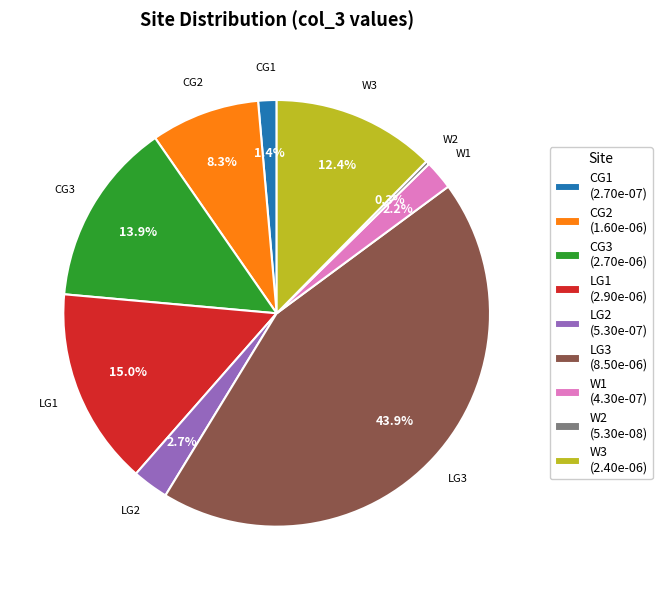

To the nearest percent, what is the combined percentage of CG3 and LG2?

17%